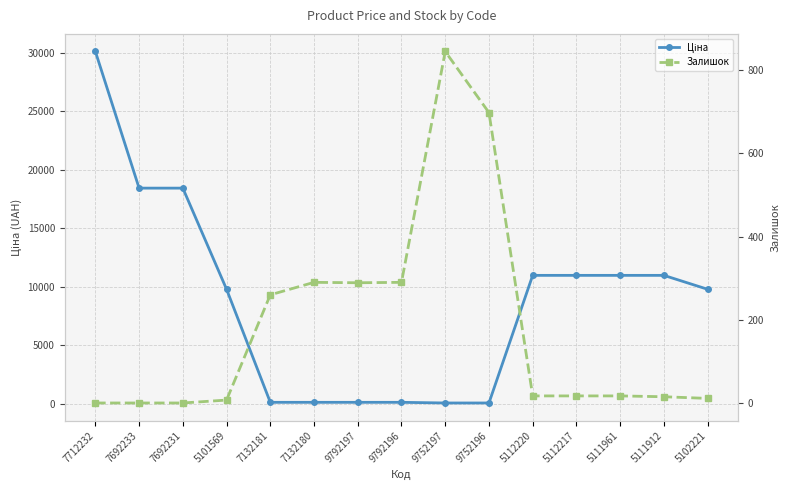

How many intersections are there between Ціна and Залишок?

2